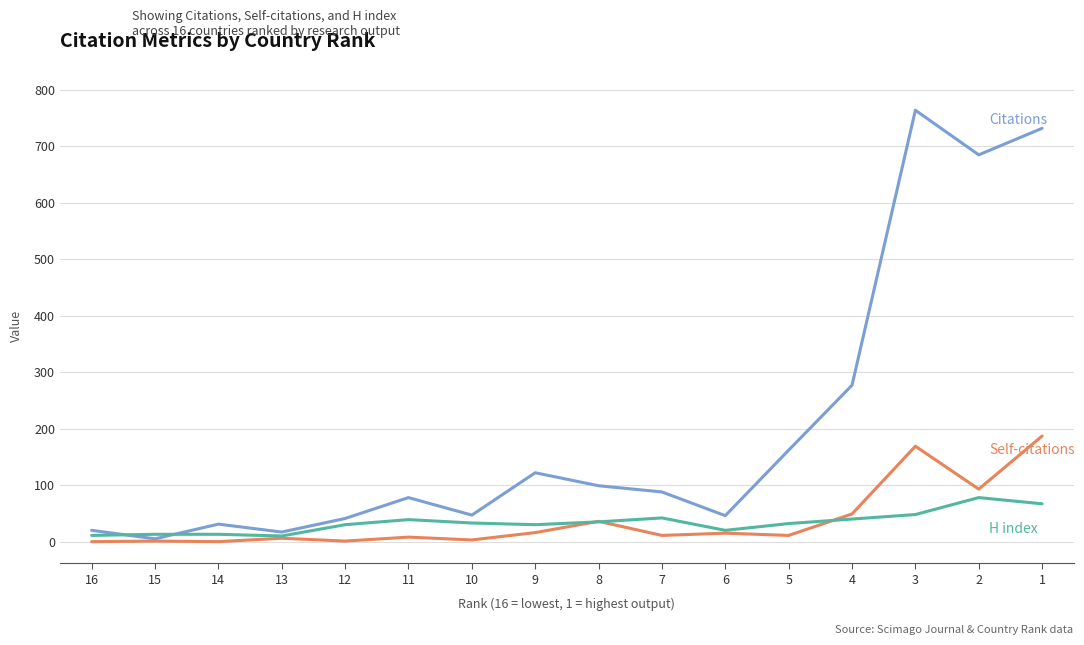

Between 7 and 15, which is larger?

7